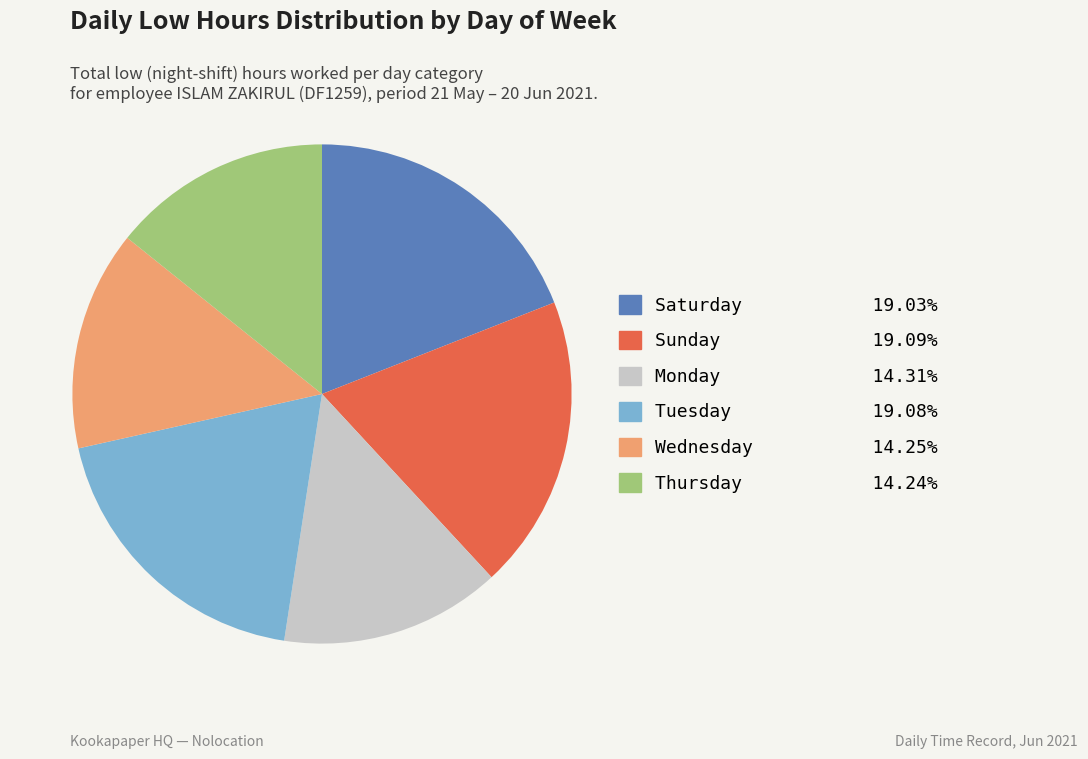

How many slices are in this pie chart?

6